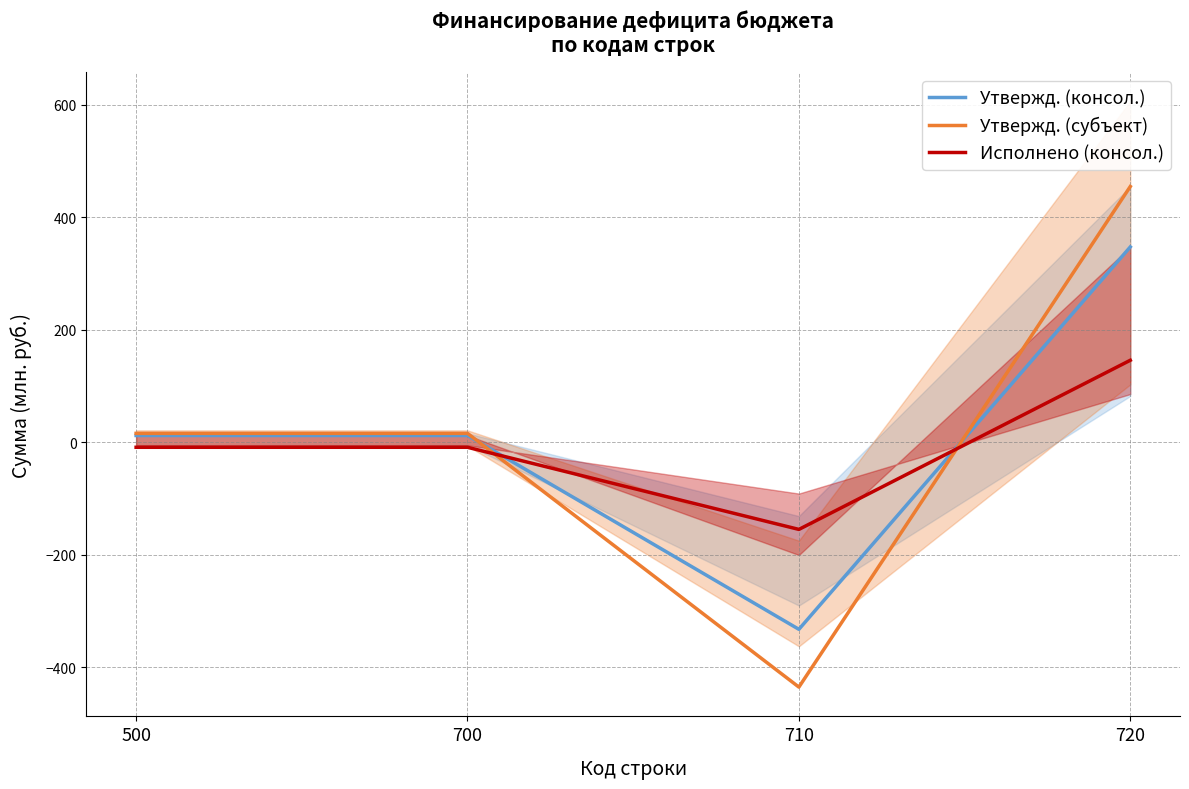

Which series ends up on top after the final intersection of Утвержд. (субъект) and Исполнено (консол.)?

Утвержд. (субъект)